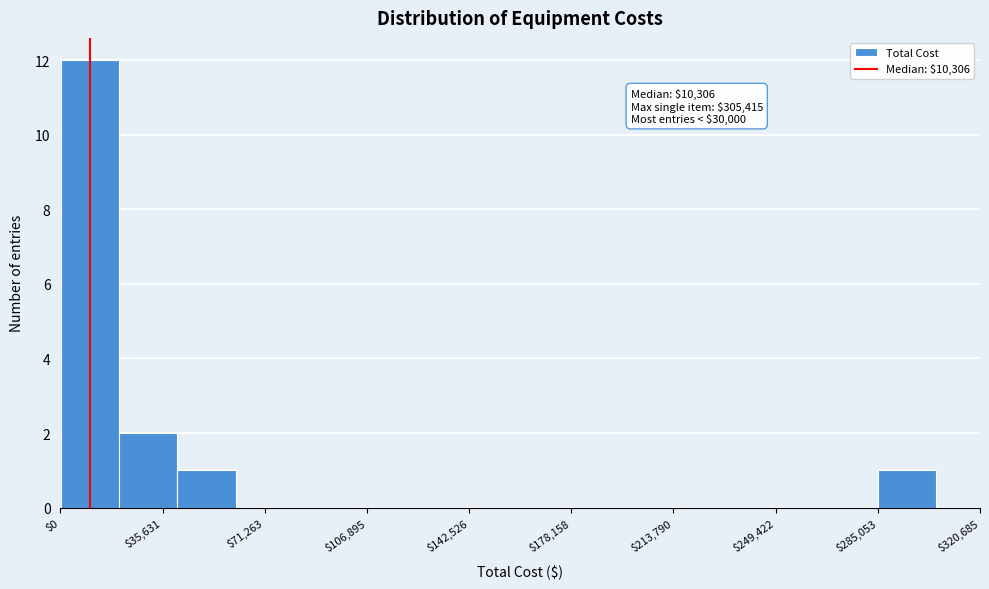

Which range on the x-axis has the tallest bar?

0 to 20000